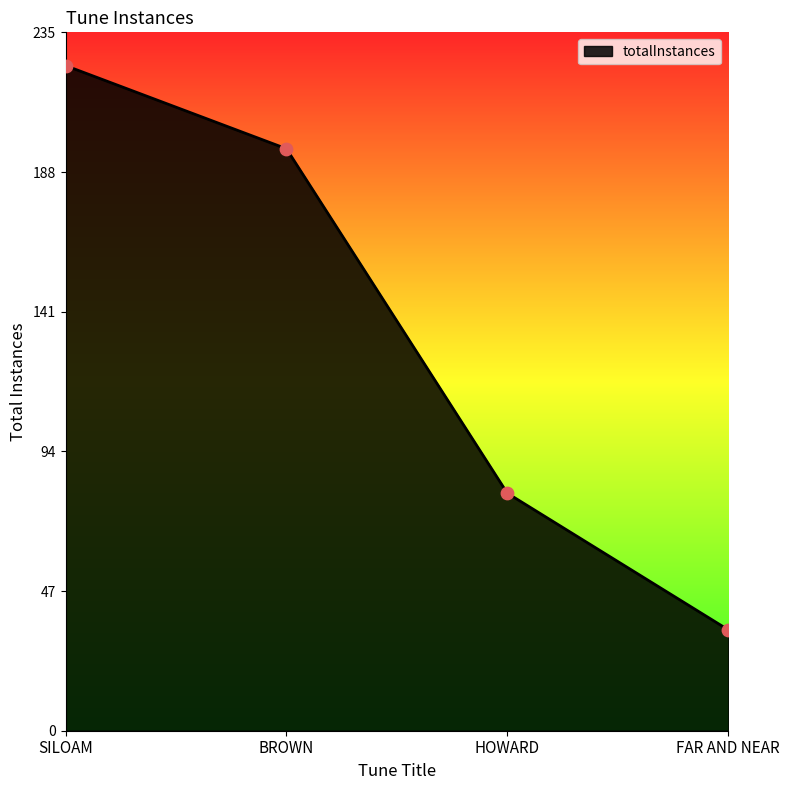

What is the change in value from SILOAM to BROWN?

-28